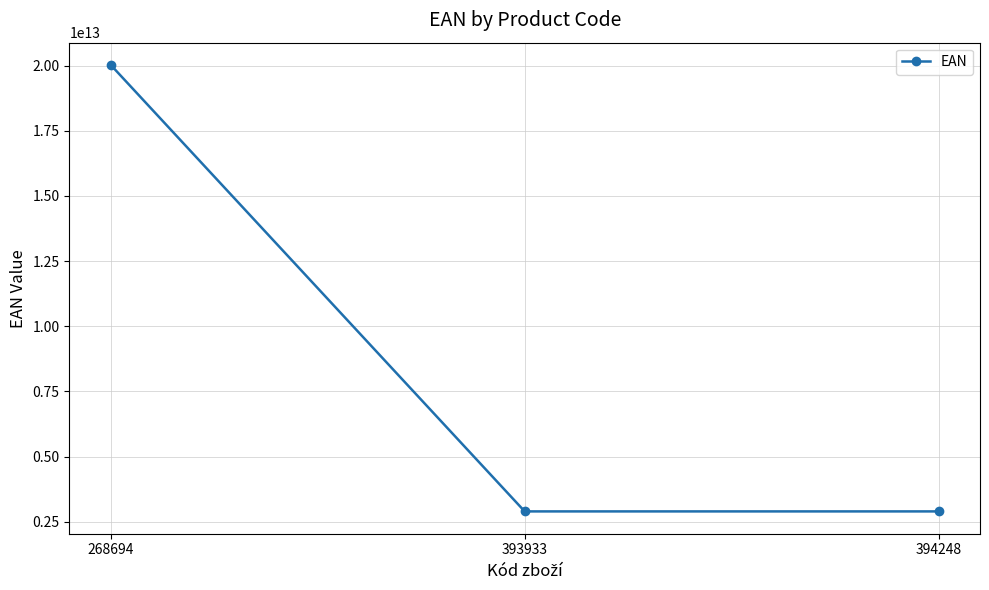

Where is the data nearest to the value 11461464700008?

394248